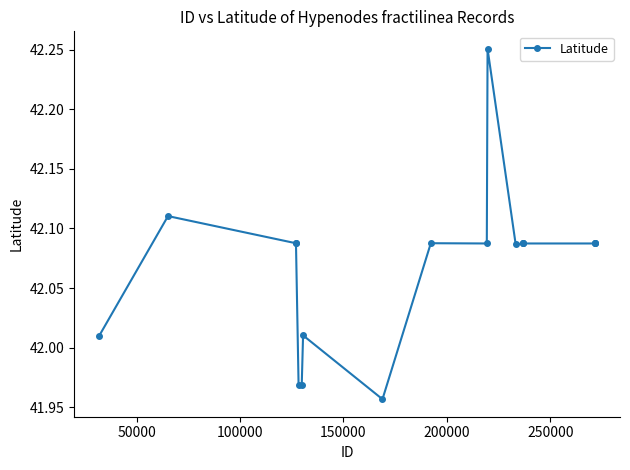

What is the difference between the maximum and minimum values?

0.3